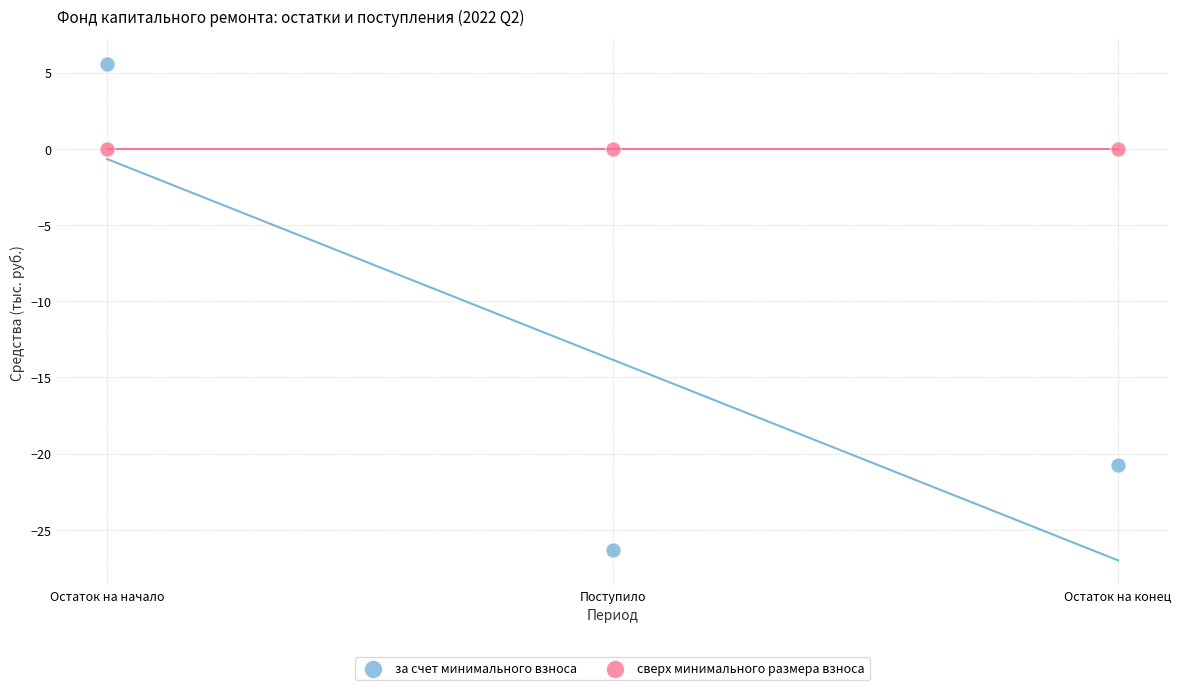

Across all data points, what is the average X value?

2.0